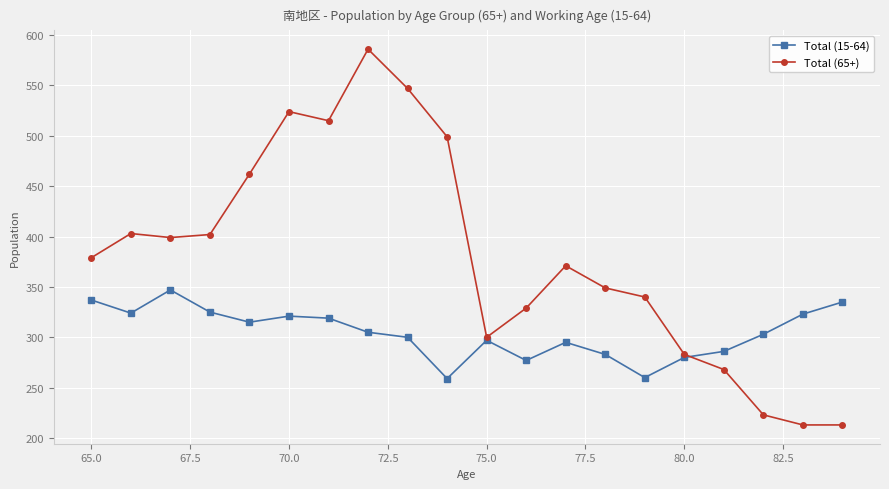

What is the value of the Total (65+) point at the 10th from the left?

499